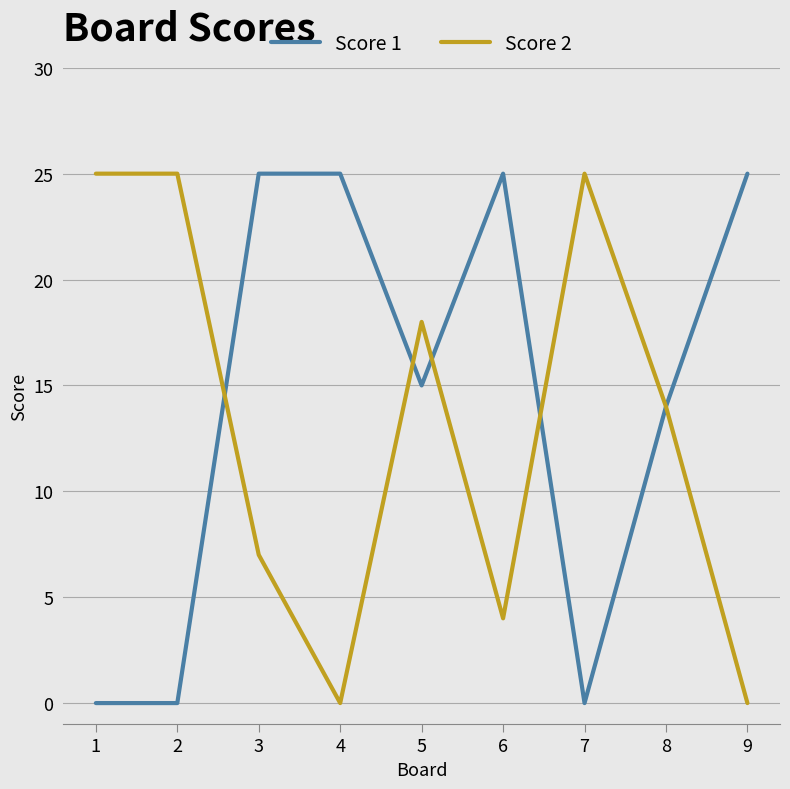

What is the highest value of the Score 1 series?

25